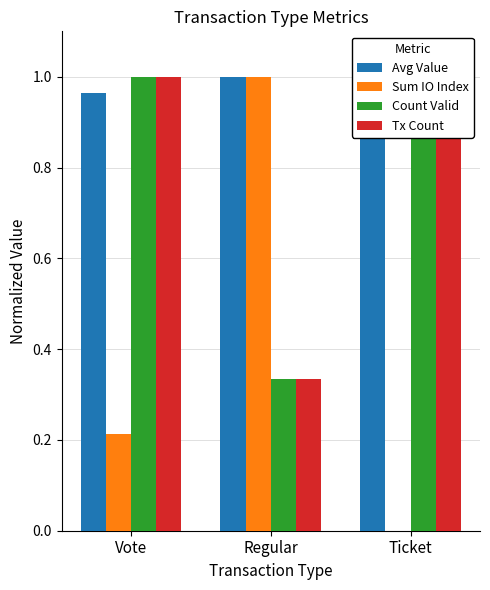

The Count Valid series shows 1.6 at Vote. True or false?

False